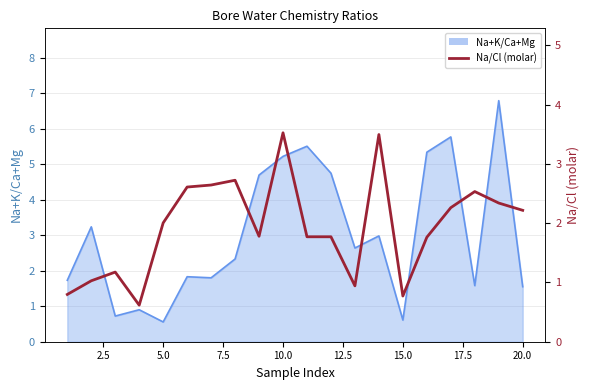

How many lines are shown in the chart?

1